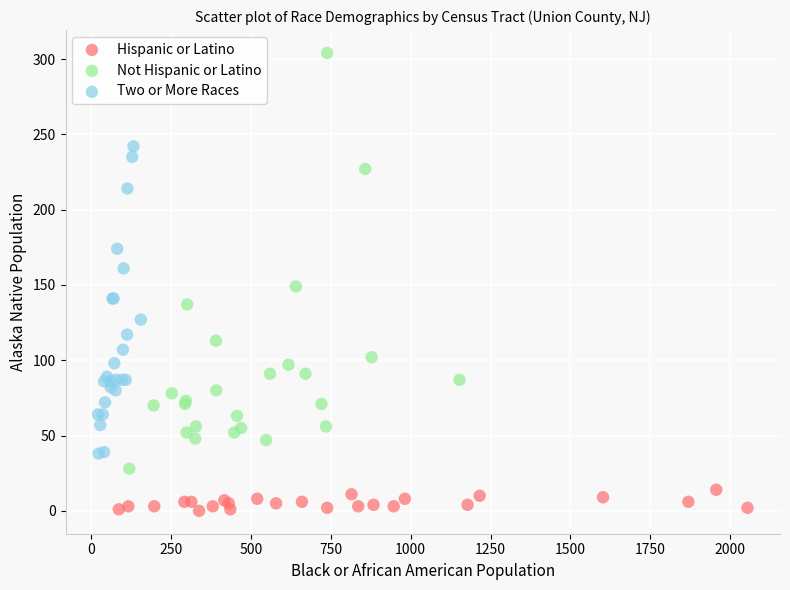

Which series contains the highest Y value?

Not Hispanic or Latino